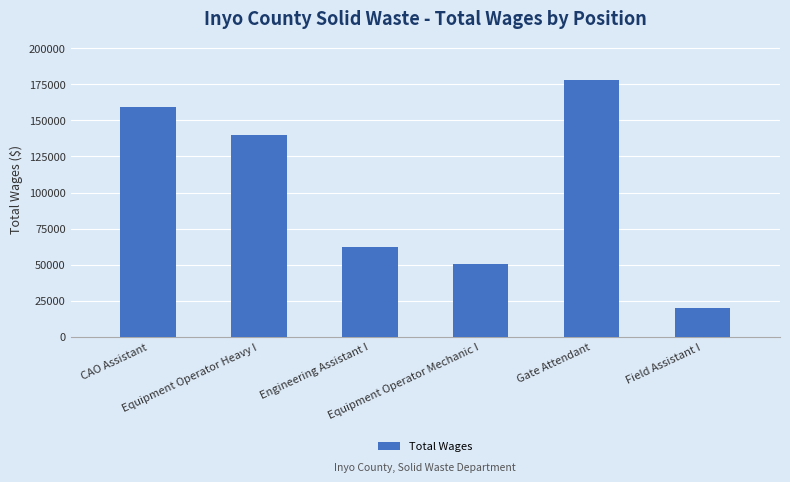

What is the difference between the maximum and second lowest values?

127345